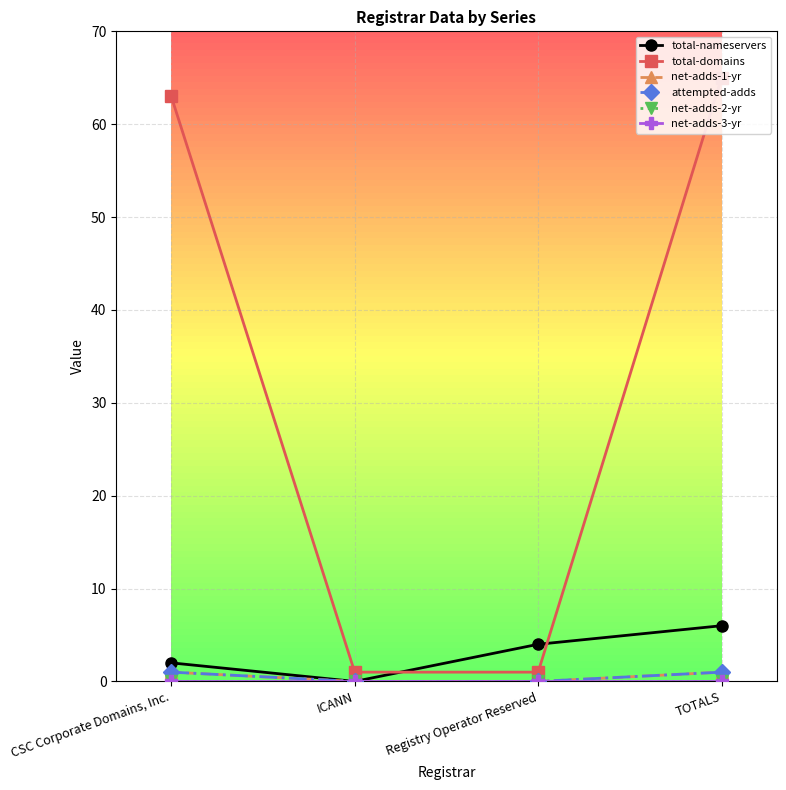

Is this an area chart (filled region under the line)?

No